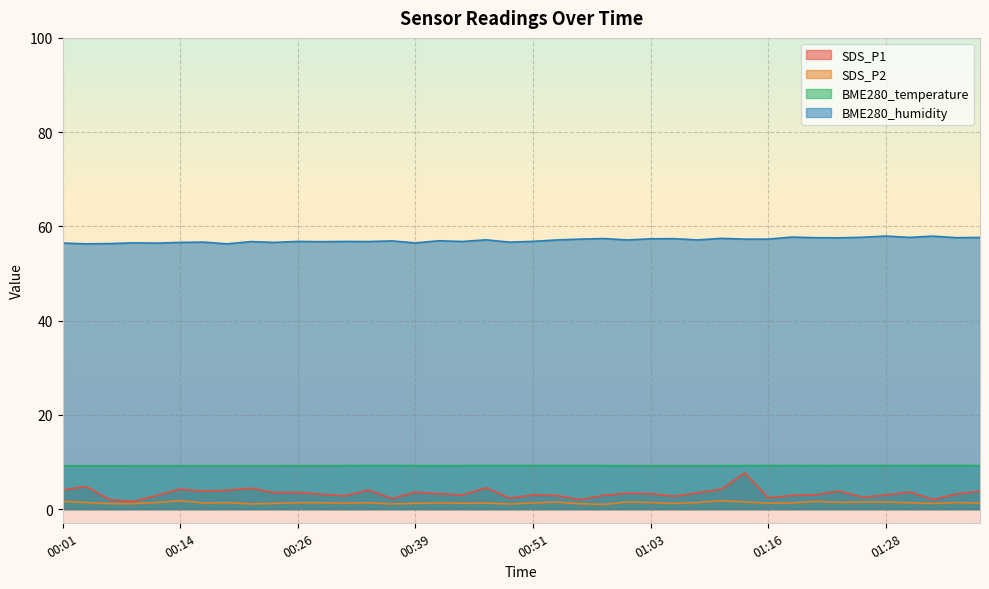

List the series in order of their peak value, lowest first.

SDS_P2, SDS_P1, BME280_temperature, BME280_humidity